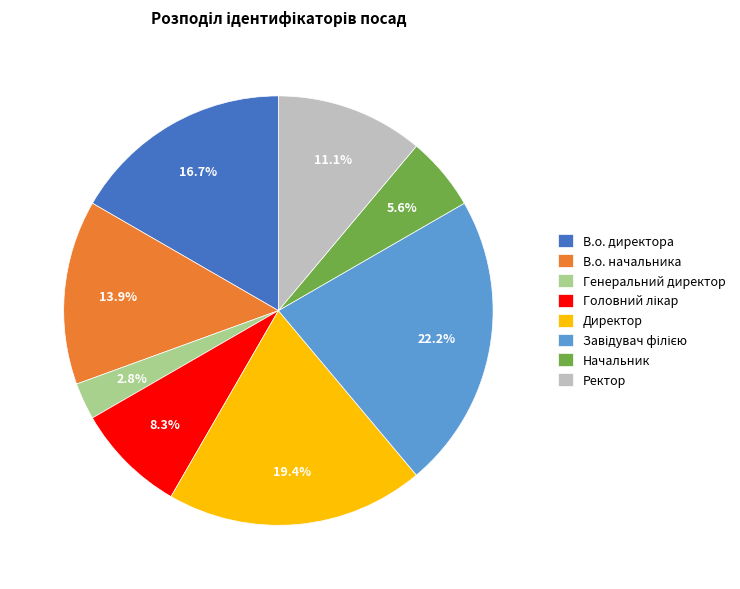

Between Ректор and В.о. директора, which is larger?

В.о. директора